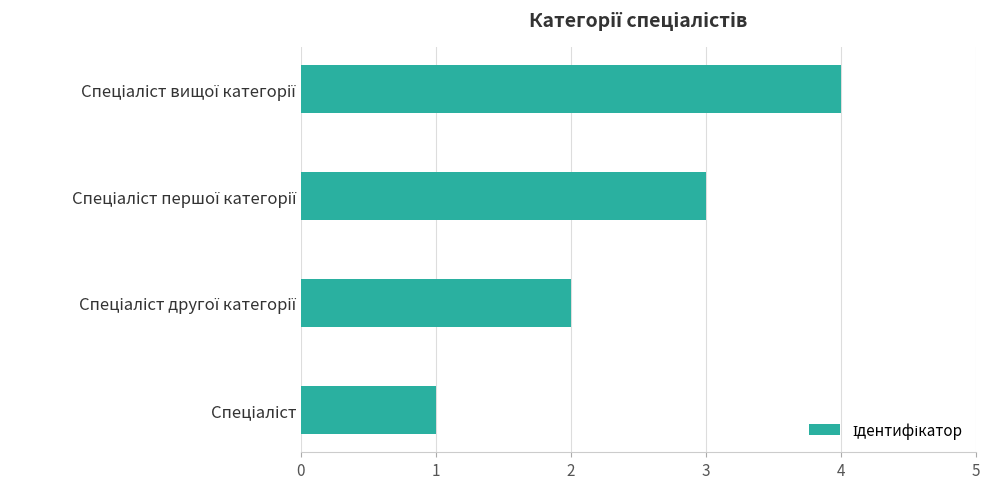

What is the difference between the maximum and minimum values?

3